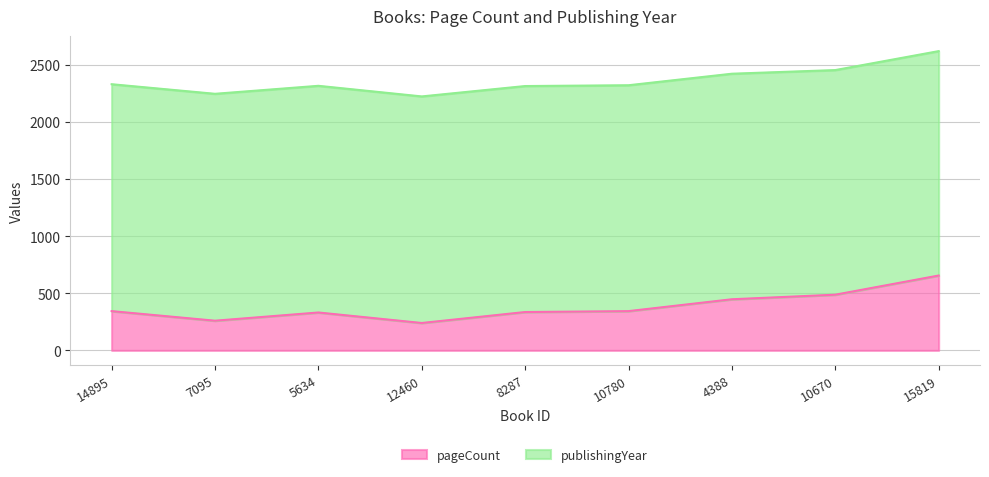

True or false: the data has more than 0 interior local peaks.

True